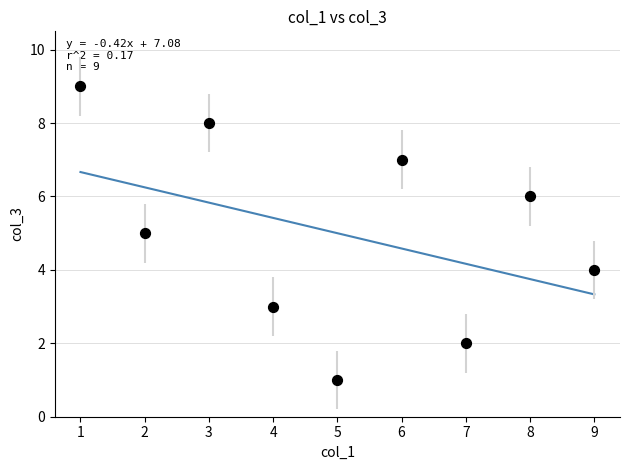

What is the average Y value?

5